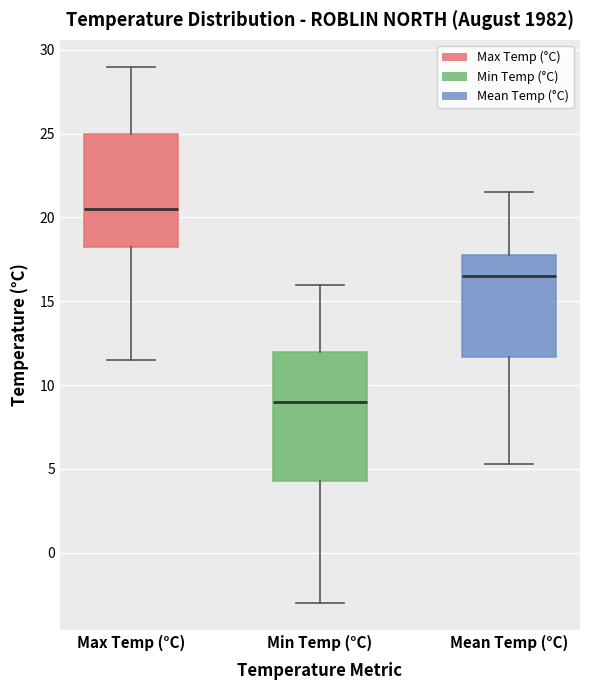

Which box's median line is the lowest?

Min Temp (°C)